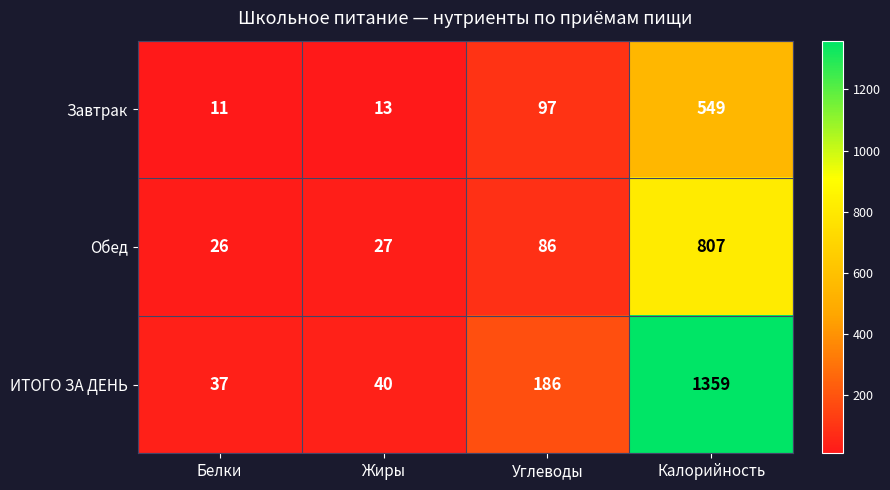

Rank the series by their average value, from lowest to highest.

Завтрак, Обед, ИТОГО ЗА ДЕНЬ